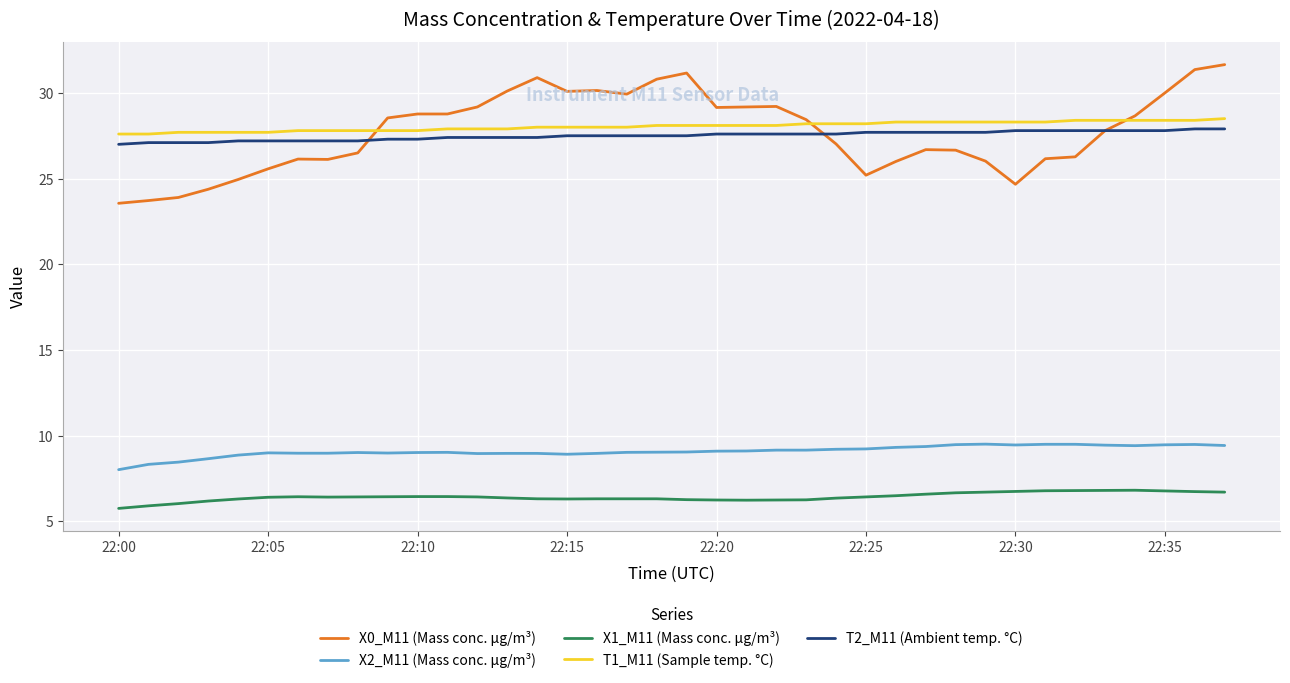

What is the sum of all X1_M11 (Mass conc. μg/m³) values?

244.4